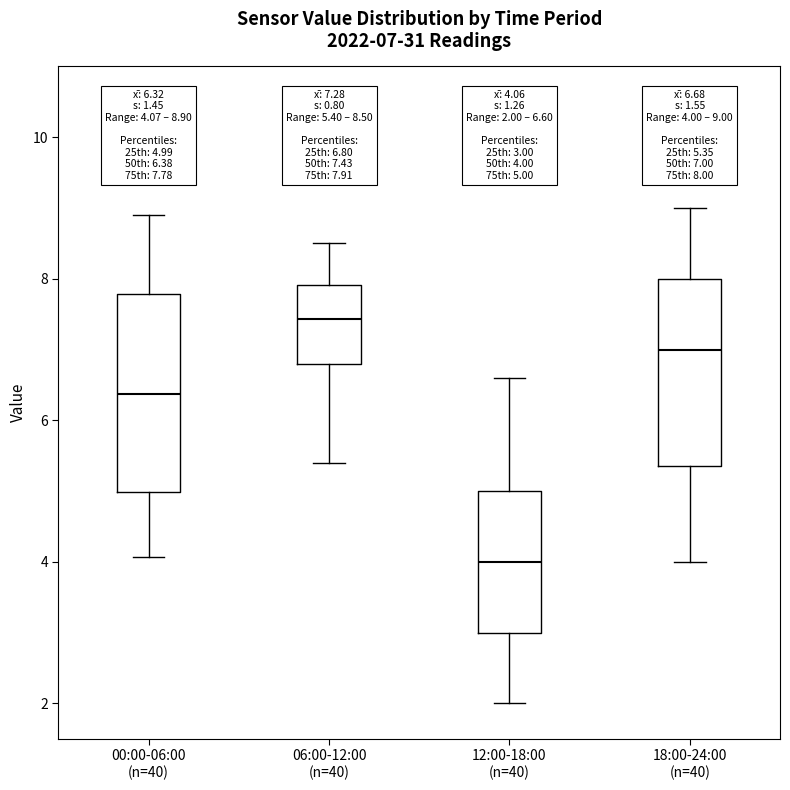

Which box has the highest median line?

06:00-12:00 (n=40)